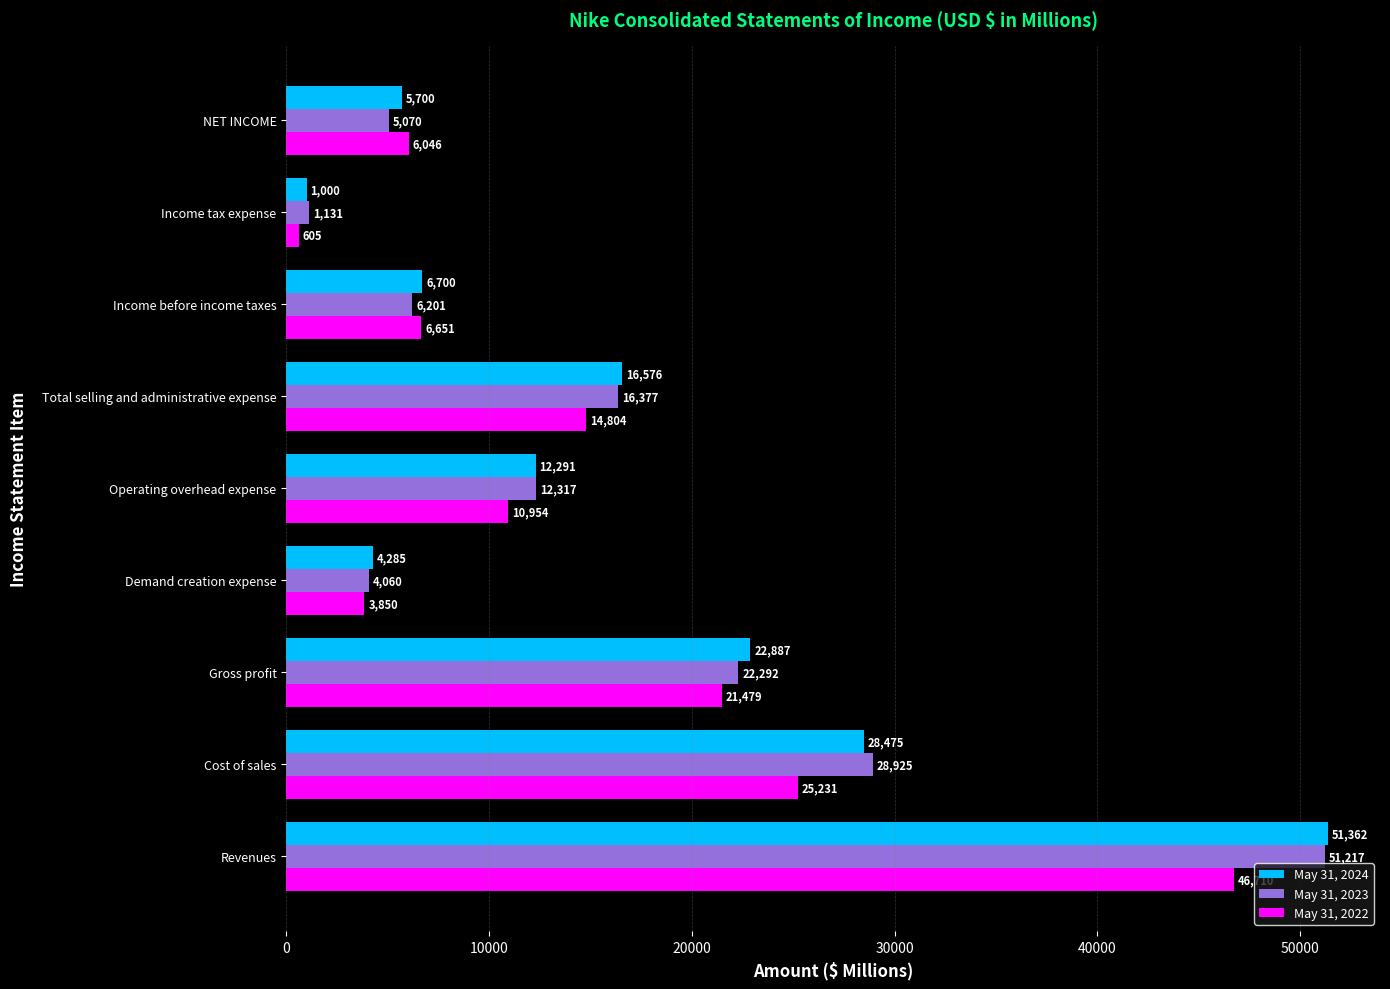

At how many categories does at least one series exceed 22619?

3